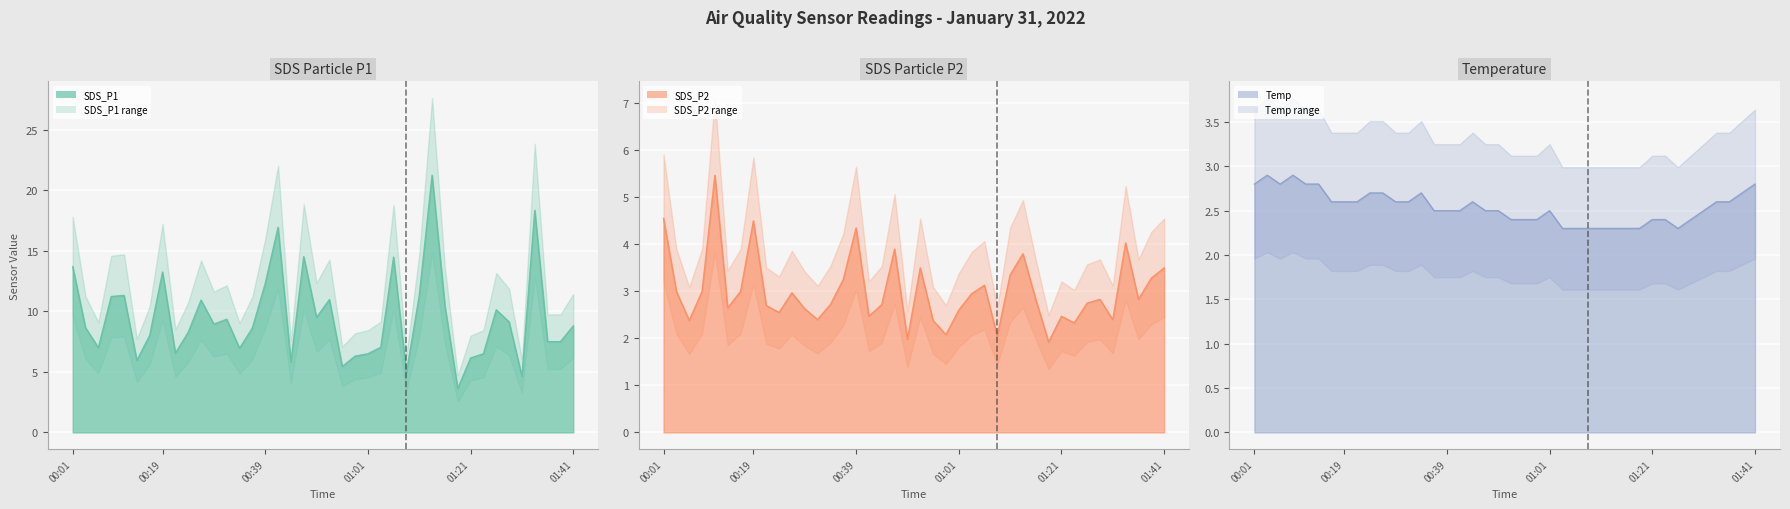

At which category is the sum across all series the highest?

01:14